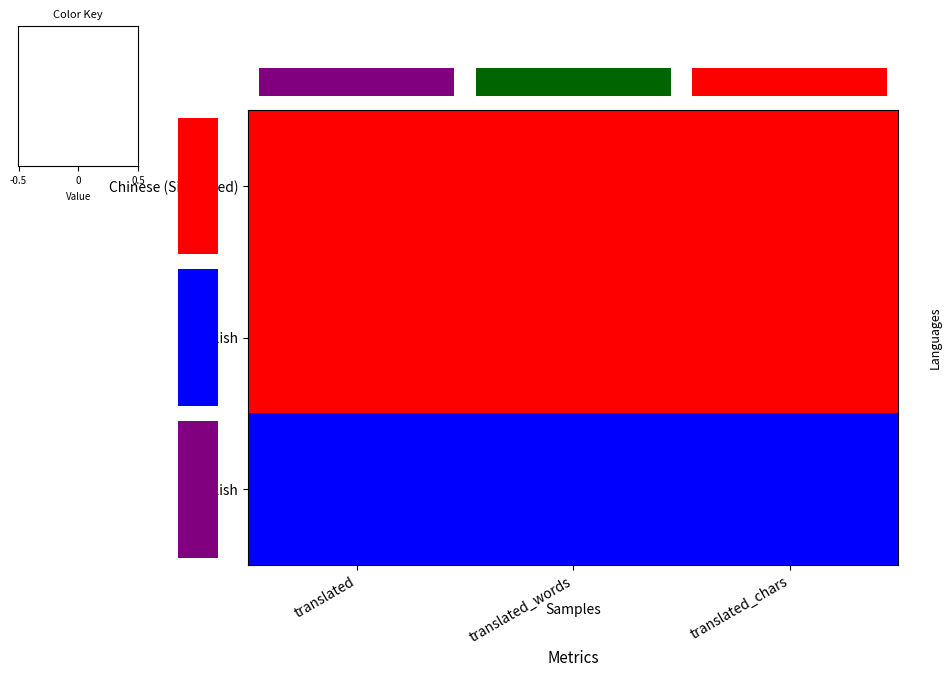

Between translated and translated_chars, which is larger?

translated